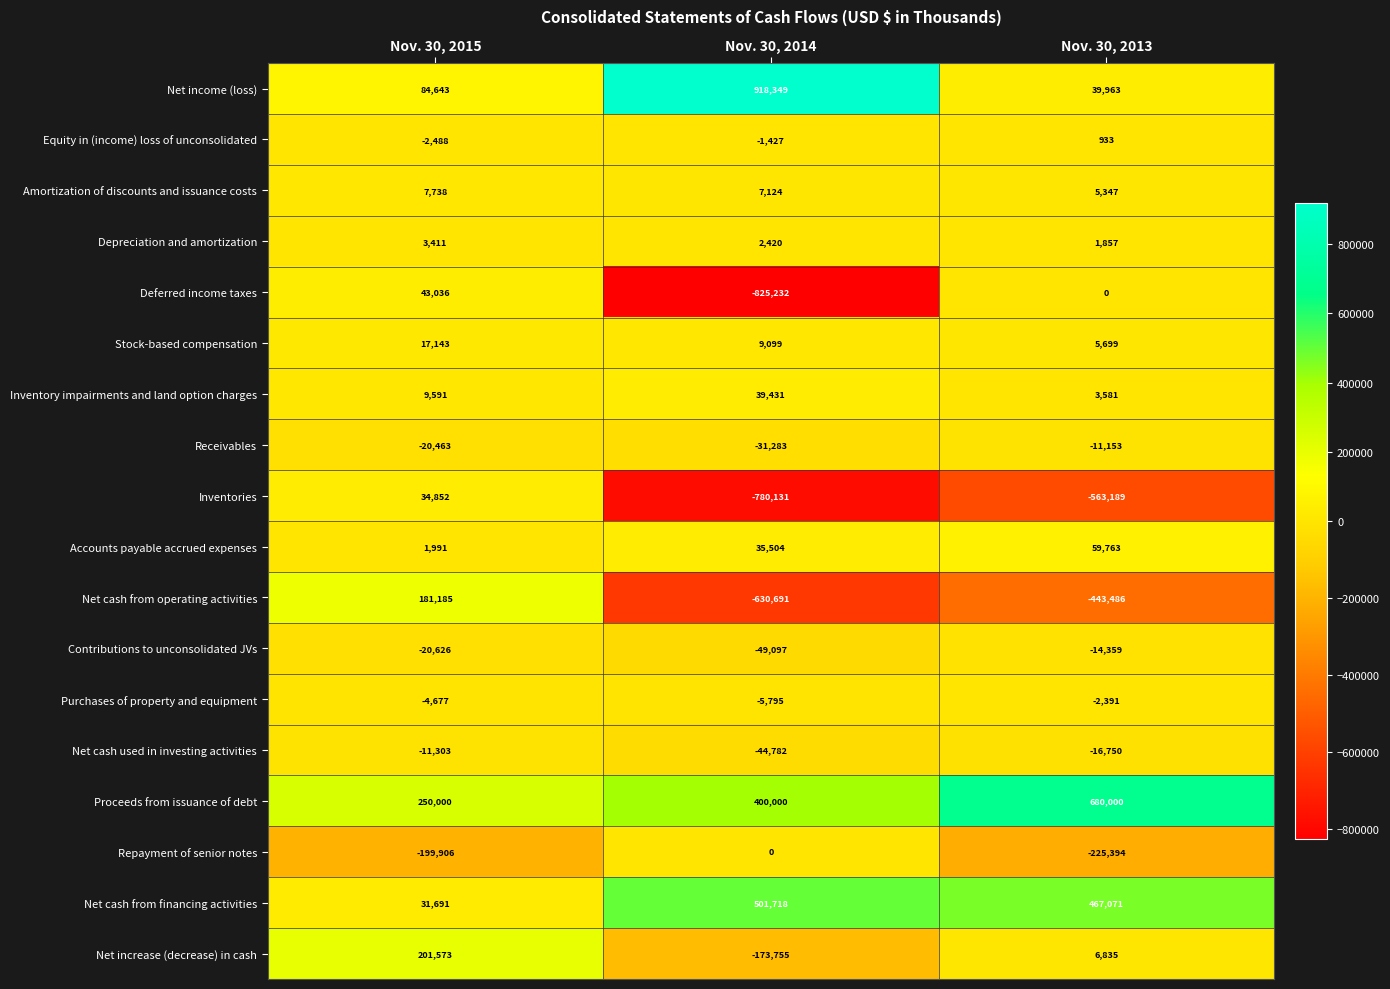

Which series changed the most between Nov. 30, 2015 and Nov. 30, 2013?

Net cash from operating activities